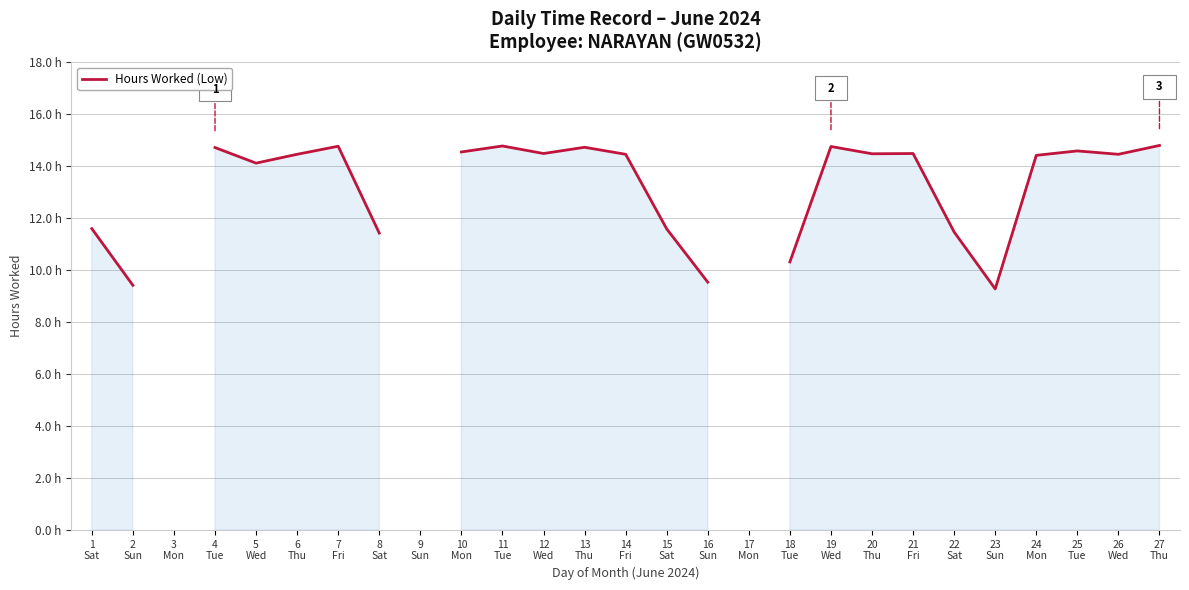

Between 12
Wed and 2
Sun, which is larger?

12
Wed